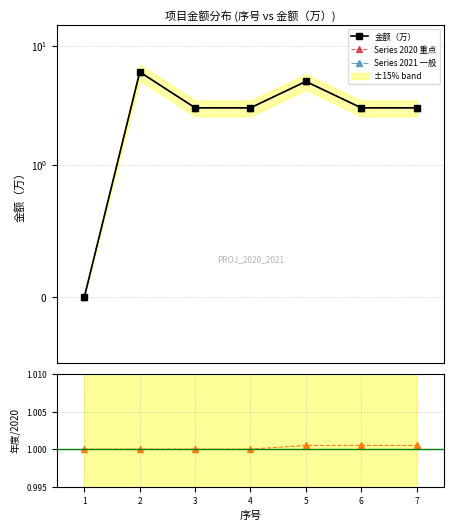

Reading left to right, what are all the values shown in this chart?

金额（万）: 1=0.0	2=6.0	3=3.0	4=3.0	5=5.0	6=3.0	7=3.0
Series 2020 重点: 1=0.0	2=6.0	3=3.0	4=3.0	5=5.0	6=3.0	7=3.0
Series 2021 一般: 1=0.0	2=6.0	3=3.0	4=3.0	5=5.0	6=3.0	7=3.0
年度/2020: 1=1.0	2=1.0	3=1.0	4=1.0	5=1.0	6=1.0	7=1.0